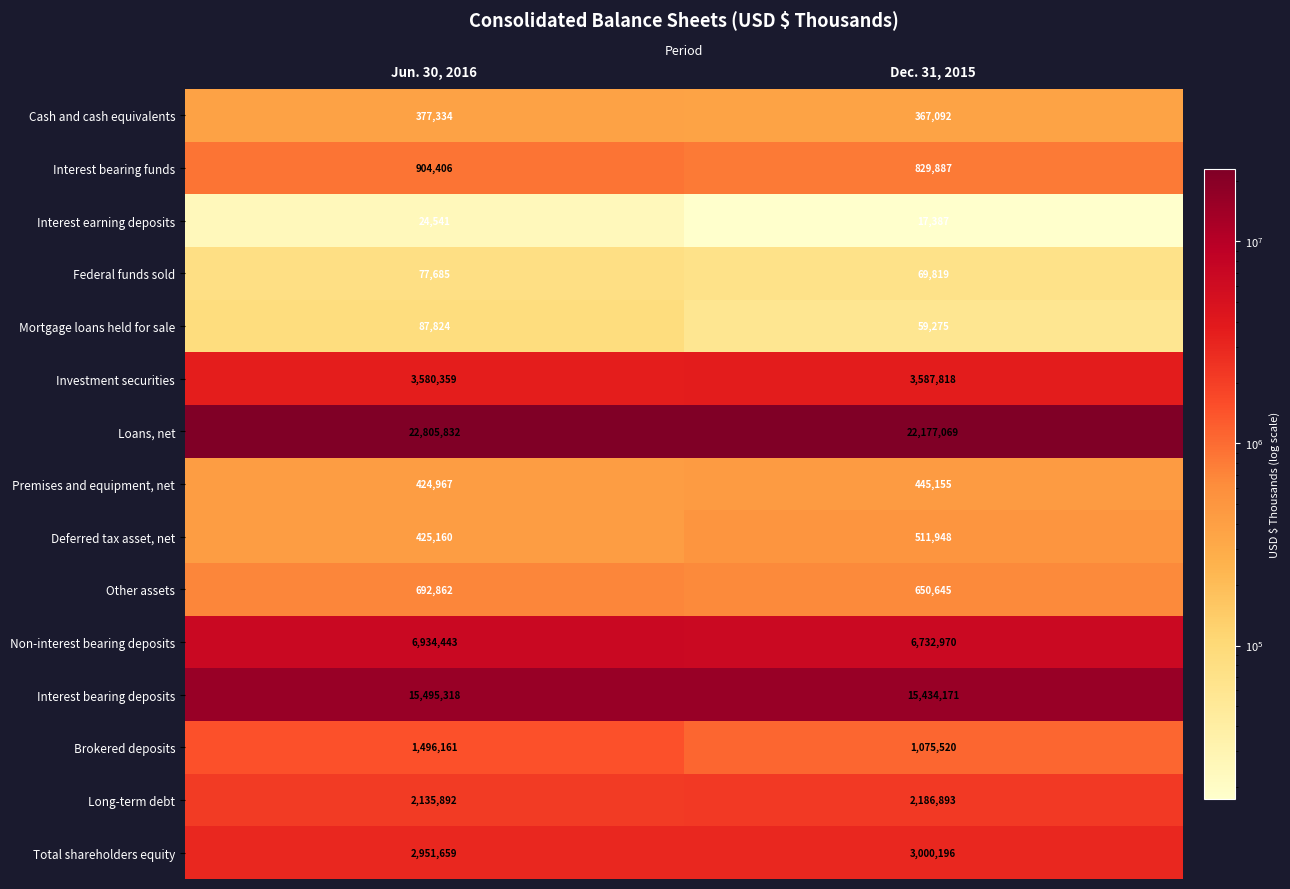

Rank the series by their maximum value, from lowest to highest.

Interest earning deposits, Federal funds sold, Mortgage loans held for sale, Cash and cash equivalents, Premises and equipment, net, Deferred tax asset, net, Other assets, Interest bearing funds, Brokered deposits, Long-term debt, Total shareholders equity, Investment securities, Non-interest bearing deposits, Interest bearing deposits, Loans, net